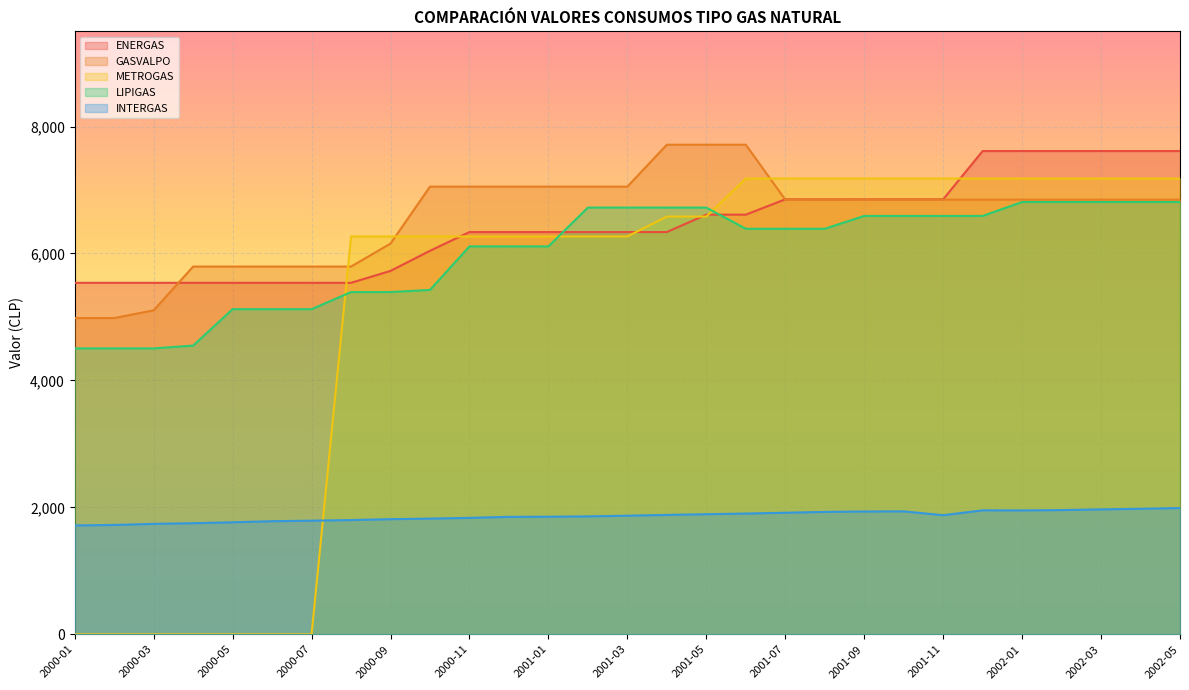

Reading left to right, list all the values displayed in this chart.

ENERGAS: 2000-01=5537.8	2000-02=5537.8	2000-03=5537.8	2000-04=5537.8	2000-05=5537.8	2000-06=5537.8	2000-07=5537.8	2000-08=5537.8	2000-09=5725.7	2000-10=6042.3	2000-11=6337.8	2000-12=6337.8	2001-01=6337.8	2001-02=6337.8	2001-03=6337.8	2001-04=6337.8	2001-05=6611.7	2001-06=6611.7	2001-07=6853.0	2001-08=6852.6	2001-09=6853.0	2001-10=6853.0	2001-11=6853.0	2001-12=7614.0	2002-01=7614.0	2002-02=7614.0	2002-03=7614.0	2002-04=7614.0	2002-05=7614.0
GASVALPO: 2000-01=4982.6	2000-02=4982.6	2000-03=5104.8	2000-04=5793.9	2000-05=5793.9	2000-06=5793.9	2000-07=5793.9	2000-08=5793.9	2000-09=6155.9	2000-10=7053.2	2000-11=7053.2	2000-12=7053.2	2001-01=7053.2	2001-02=7053.2	2001-03=7053.2	2001-04=7713.5	2001-05=7713.5	2001-06=7713.5	2001-07=6848.4	2001-08=6848.4	2001-09=6848.4	2001-10=6848.4	2001-11=6848.4	2001-12=6848.4	2002-01=6848.4	2002-02=6848.4	2002-03=6848.4	2002-04=6848.4	2002-05=6848.4
METROGAS: 2000-01=0.0	2000-02=0.0	2000-03=0.0	2000-04=0.0	2000-05=0.0	2000-06=0.0	2000-07=0.0	2000-08=6268.2	2000-09=6268.2	2000-10=6268.2	2000-11=6268.2	2000-12=6268.2	2001-01=6268.2	2001-02=6268.2	2001-03=6268.2	2001-04=6581.6	2001-05=6581.6	2001-06=7180.5	2001-07=7180.5	2001-08=7180.5	2001-09=7180.5	2001-10=7180.5	2001-11=7180.5	2001-12=7180.5	2002-01=7180.5	2002-02=7180.5	2002-03=7180.5	2002-04=7180.5	2002-05=7180.5
LIPIGAS: 2000-01=4504.6	2000-02=4504.6	2000-03=4504.6	2000-04=4549.0	2000-05=5122.5	2000-06=5122.5	2000-07=5122.5	2000-08=5392.3	2000-09=5392.3	2000-10=5425.6	2000-11=6111.9	2000-12=6111.9	2001-01=6111.9	2001-02=6723.1	2001-03=6723.1	2001-04=6723.1	2001-05=6723.1	2001-06=6389.5	2001-07=6389.5	2001-08=6389.5	2001-09=6591.5	2001-10=6591.5	2001-11=6591.5	2001-12=6591.5	2002-01=6811.3	2002-02=6811.3	2002-03=6811.3	2002-04=6811.3	2002-05=6811.3
INTERGAS: 2000-01=1715.5	2000-02=1723.1	2000-03=1739.8	2000-04=1750.5	2000-05=1764.7	2000-06=1781.8	2000-07=1790.2	2000-08=1800.0	2000-09=1813.9	2000-10=1822.9	2000-11=1834.7	2000-12=1850.5	2001-01=1852.4	2001-02=1858.1	2001-03=1868.7	2001-04=1881.2	2001-05=1892.5	2001-06=1902.3	2001-07=1915.5	2001-08=1928.5	2001-09=1935.0	2001-10=1937.0	2001-11=1876.5	2001-12=1953.2	2002-01=1952.0	2002-02=1957.0	2002-03=1968.0	2002-04=1977.7	2002-05=1989.1